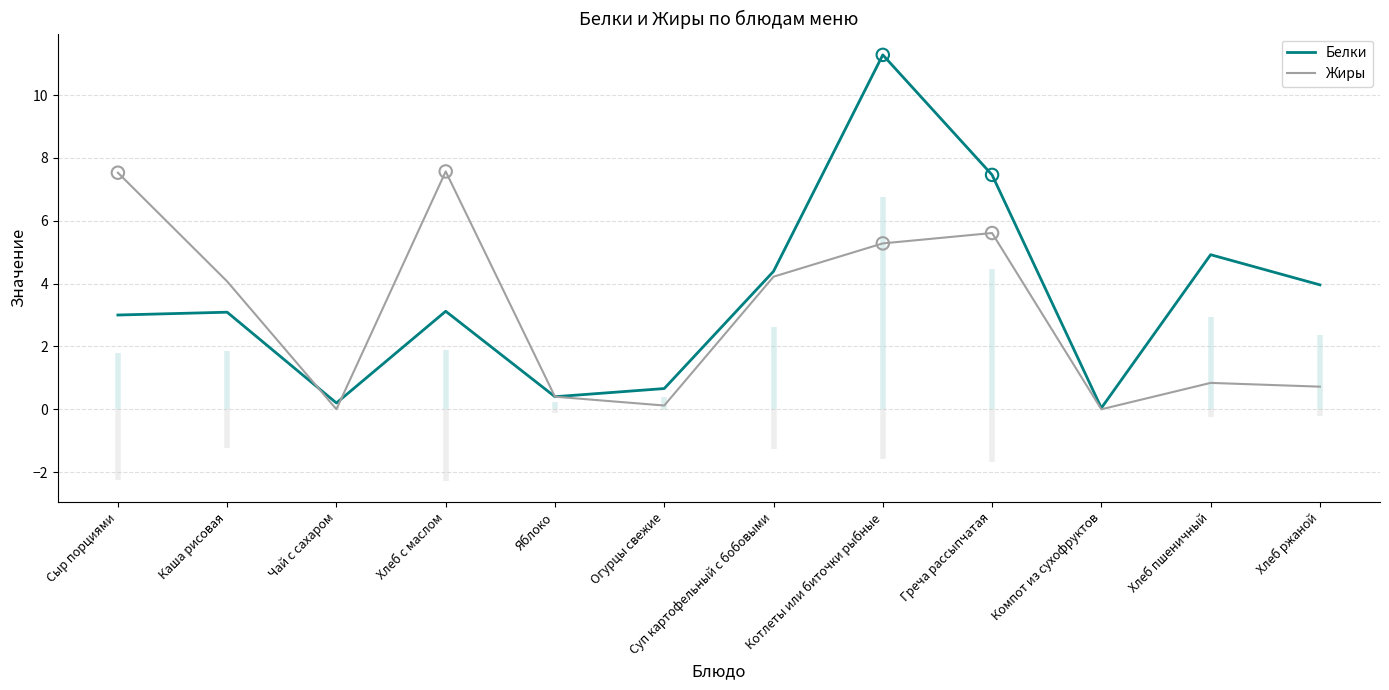

At how many categories does at least one series exceed 9?

1